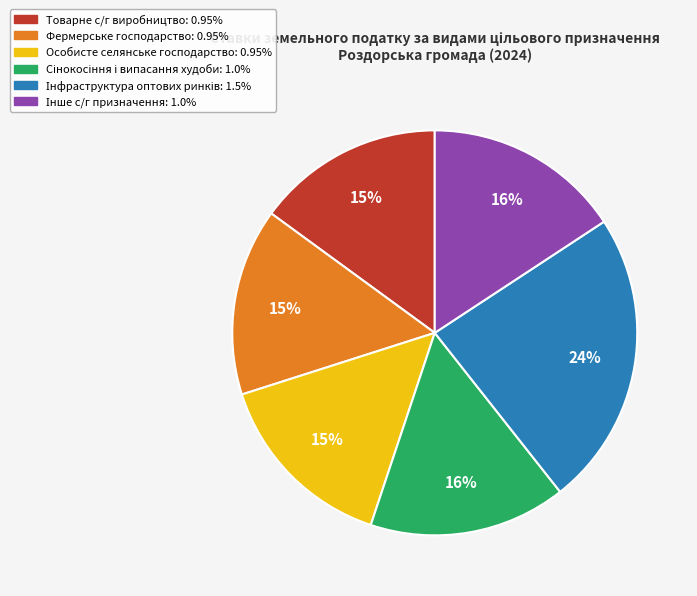

To the nearest percent, what is the average slice percentage?

17%